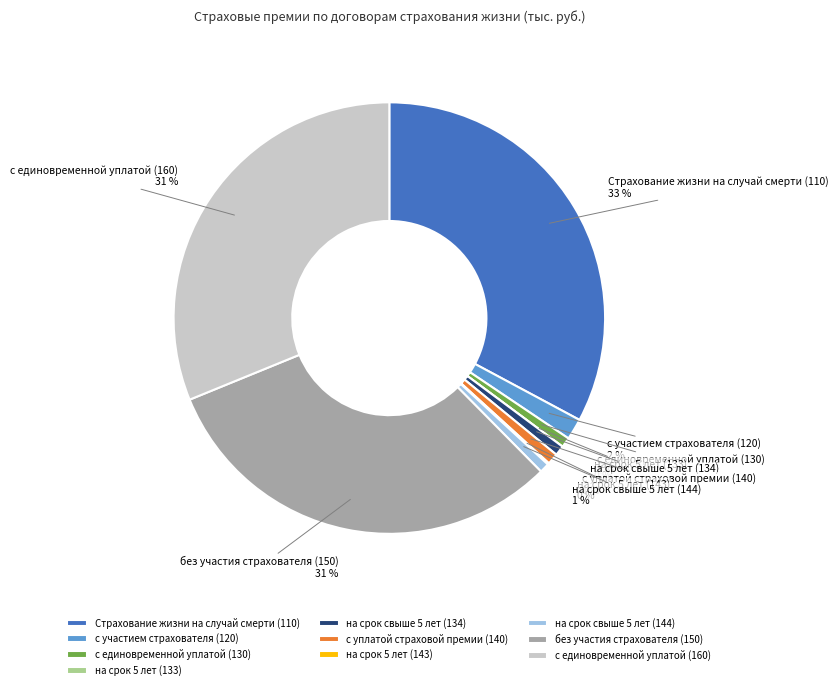

How many slices are in this pie chart?

10